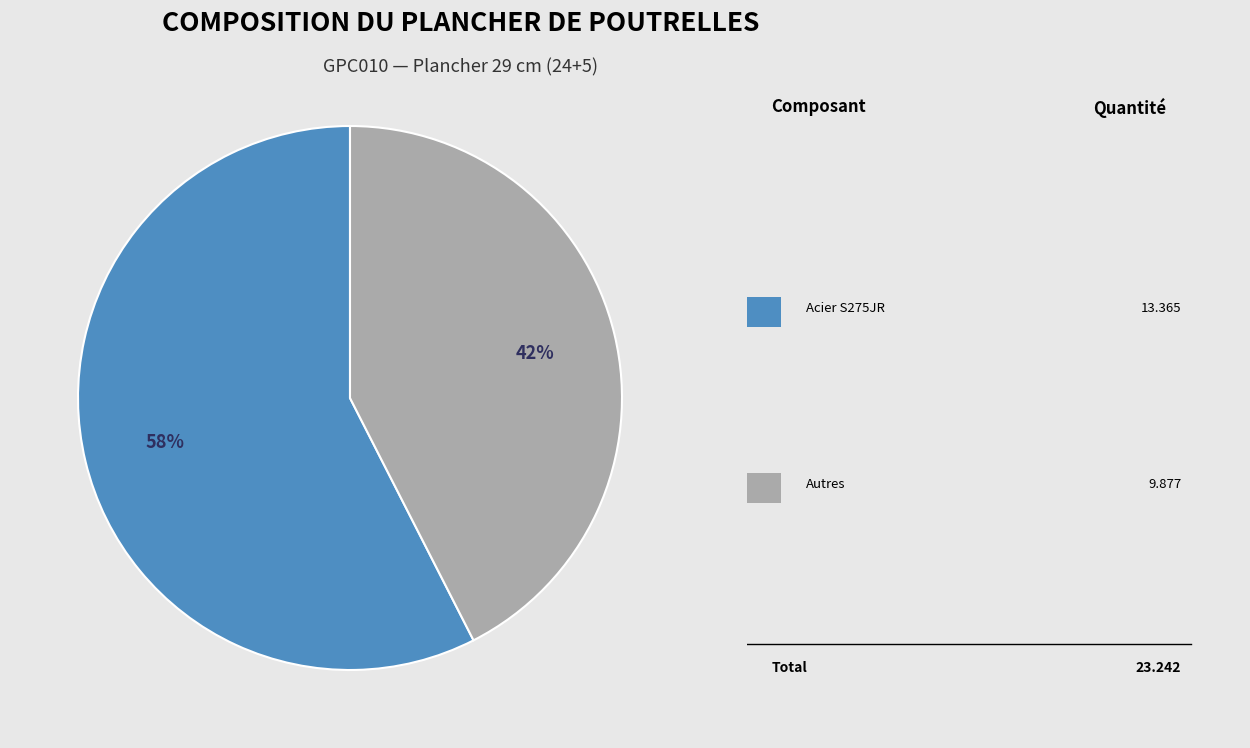

To the nearest percent, what is the average slice percentage?

50%